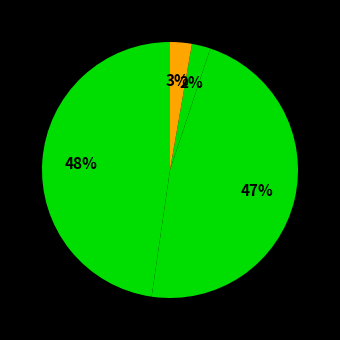

To the nearest percent, what is the difference between the largest and smallest slice percentages?

48%